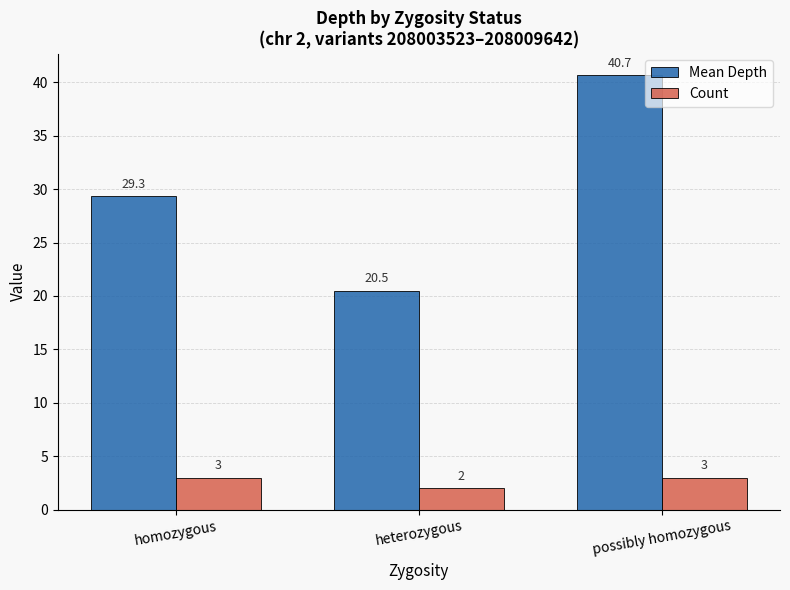

The Mean Depth series shows 18.3 at possibly homozygous. True or false?

False